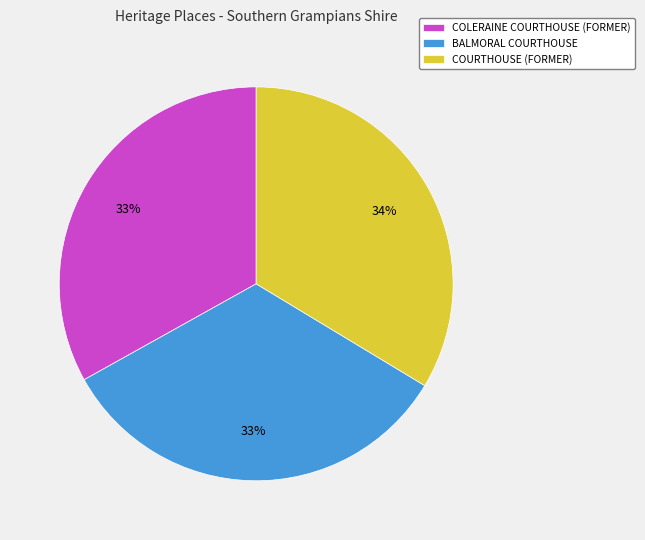

Do BALMORAL COURTHOUSE and COURTHOUSE (FORMER) together represent more than half of the pie?

Yes